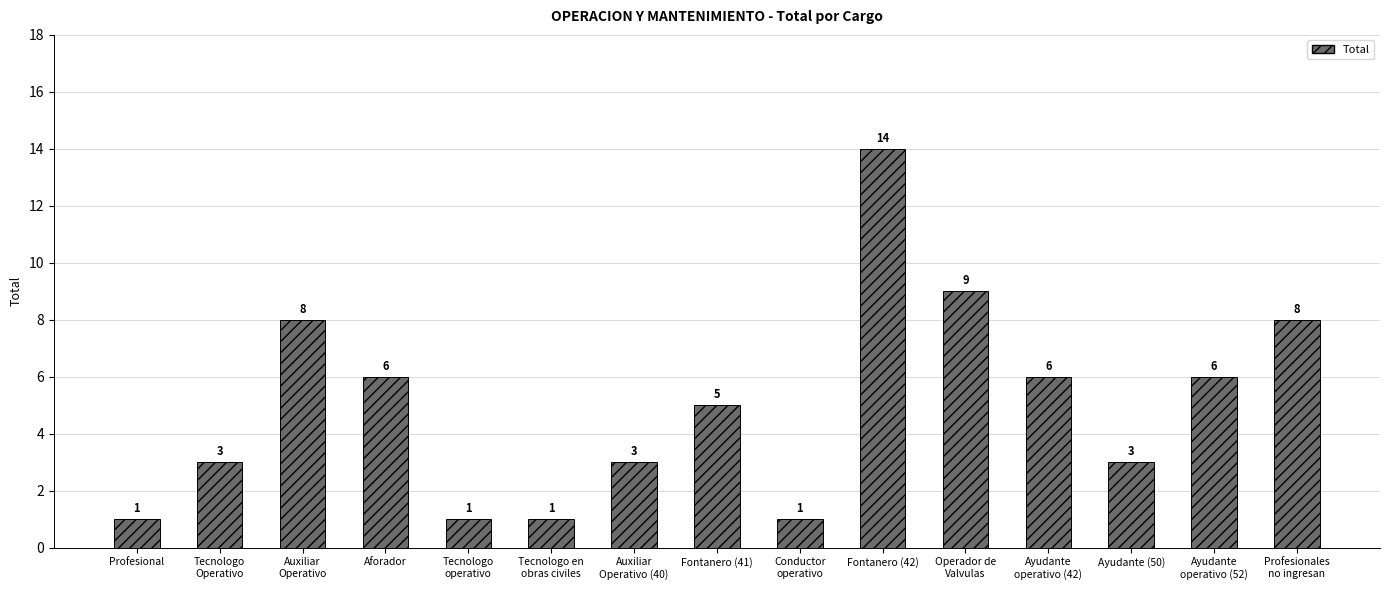

Reading left to right, transcribe all the data shown in this chart.

1	3	8	6	1	1	3	5	1	14	9	6	3	6	8